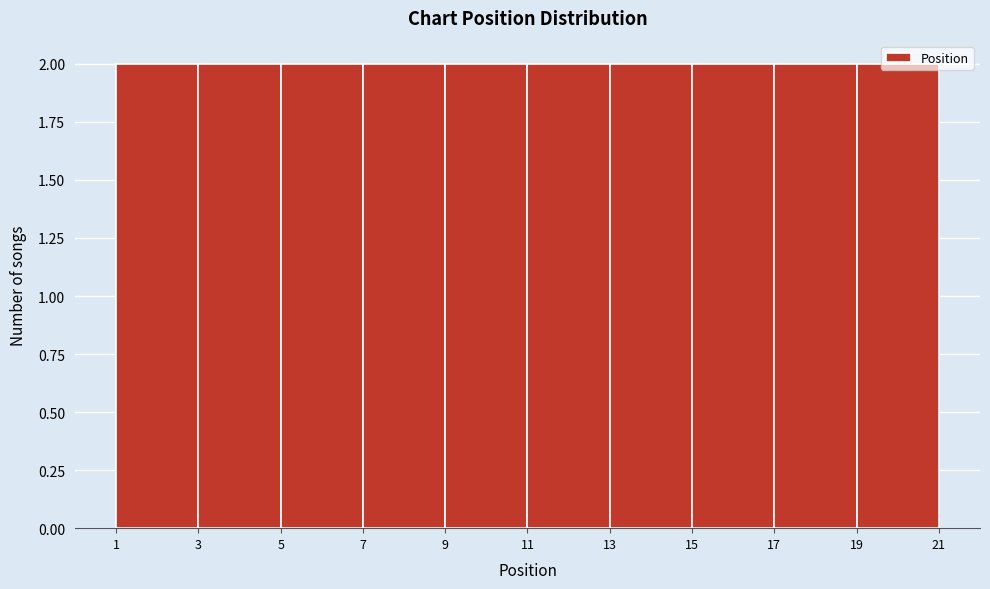

Reading left to right, transcribe this chart: for each bar, give the range it covers on the x-axis and its height. The values are not printed on the chart, so give them approximately, as read against the axis.

1 to 3: 2
3 to 5: 2
5 to 7: 2
7 to 9: 2
9 to 11: 2
11 to 13: 2
13 to 15: 2
15 to 17: 2
17 to 19: 2
19 to 21: 2